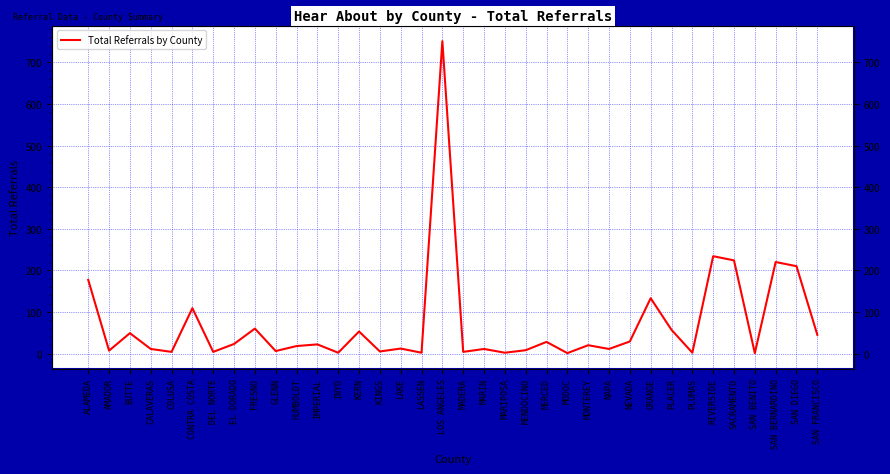

How many values are below 20?

18